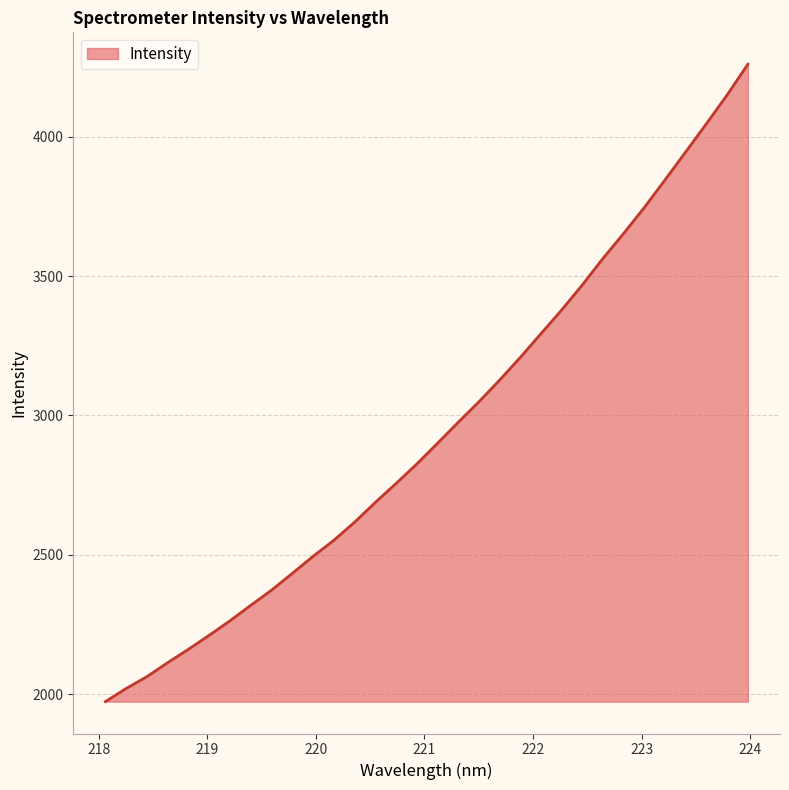

What is the maximum value shown in the chart?

4260.1